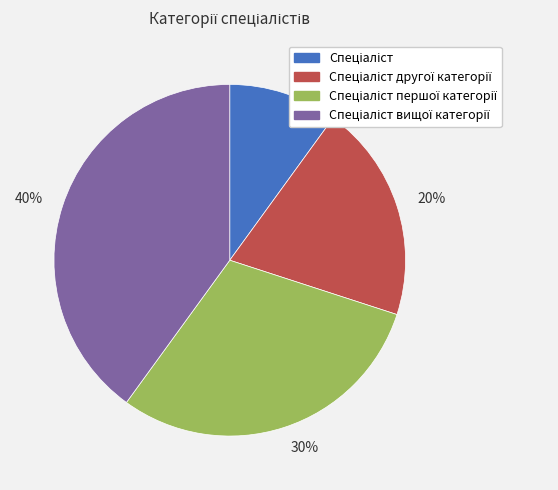

What is the smallest slice in the pie chart?

10%